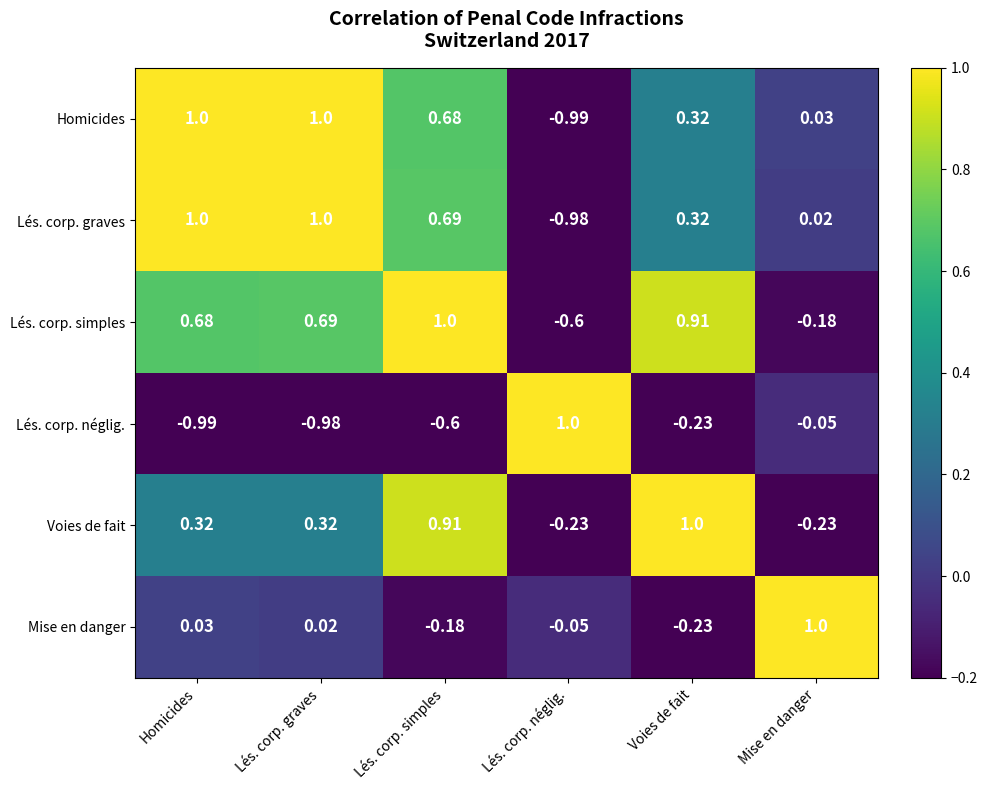

At which category is the sum across all series the highest?

Lés. corp. simples